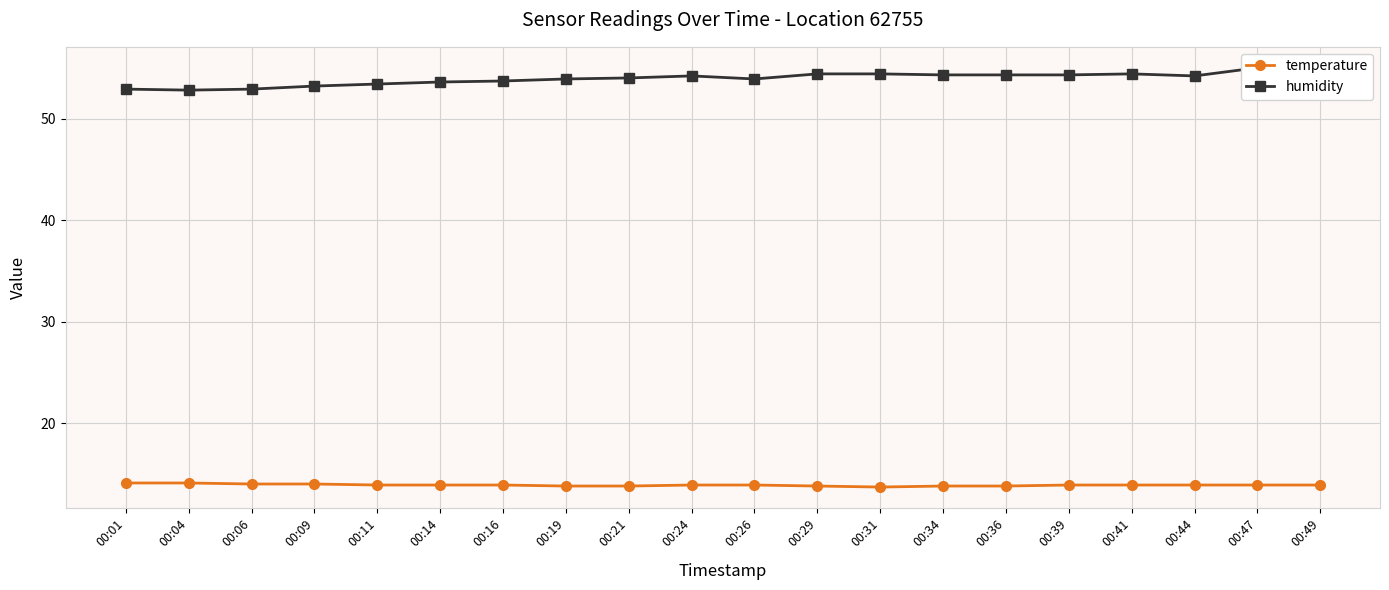

How many lines are shown in the chart?

2